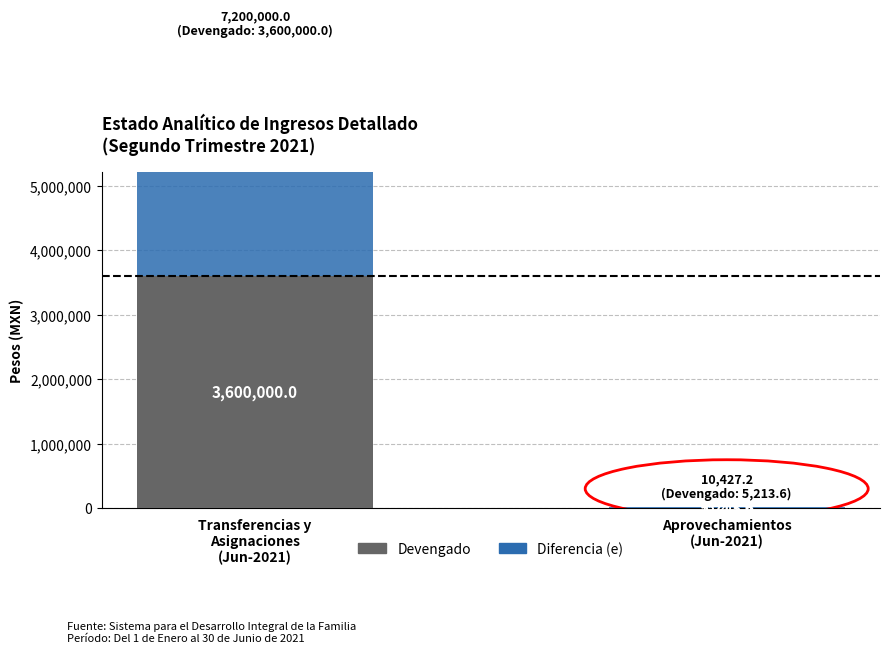

What is the greatest value displayed?

3600000.0